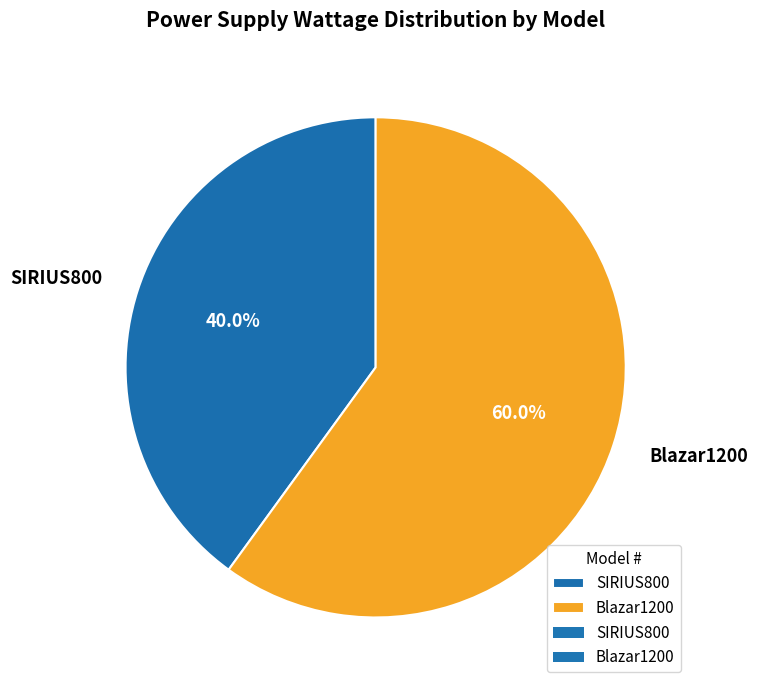

Which category accounts for the majority?

Blazar1200